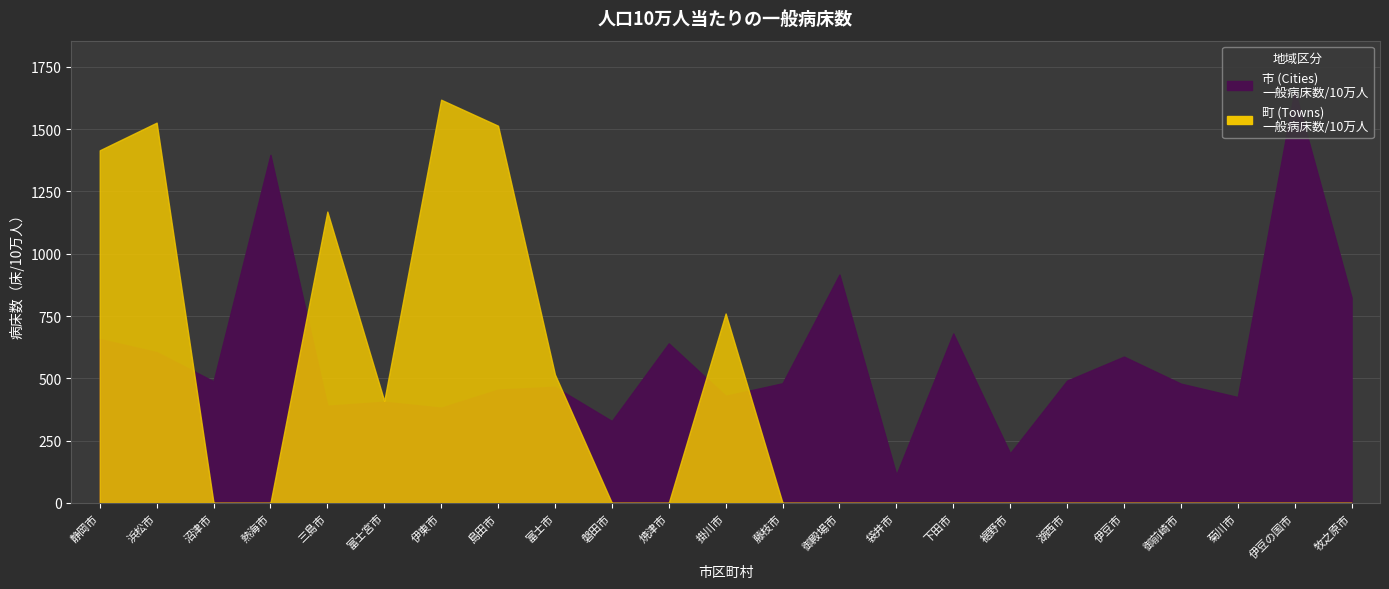

Is it true that 市 (Cities) equals 921.9 at 浜松市?

False